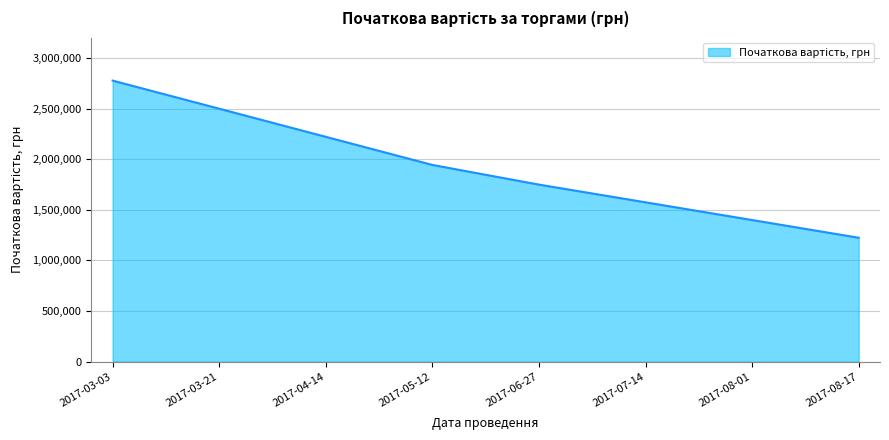

What is the sum of all values?

15386066.2